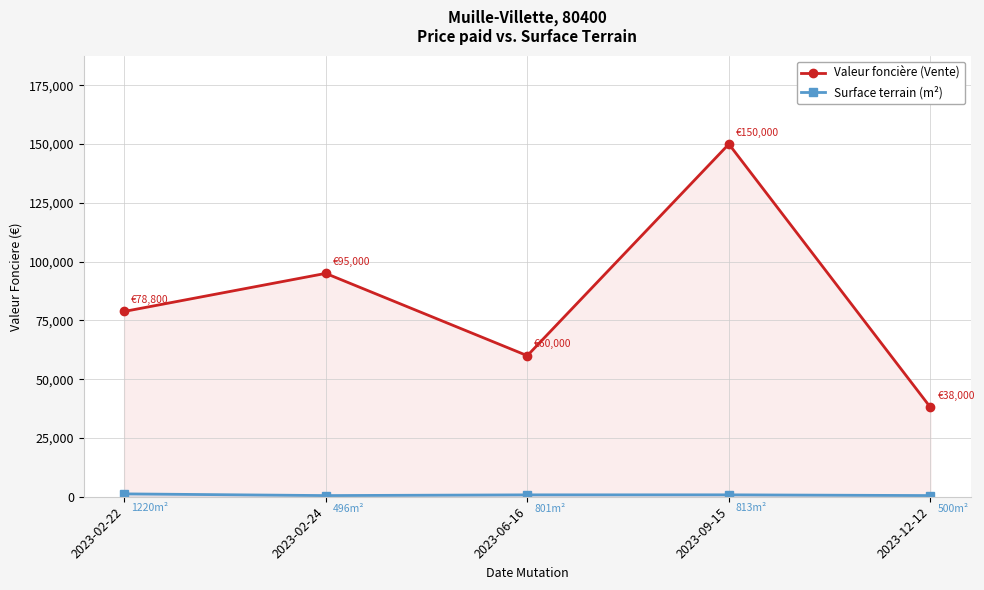

What is the average value of the Valeur foncière (Vente) series?

84360